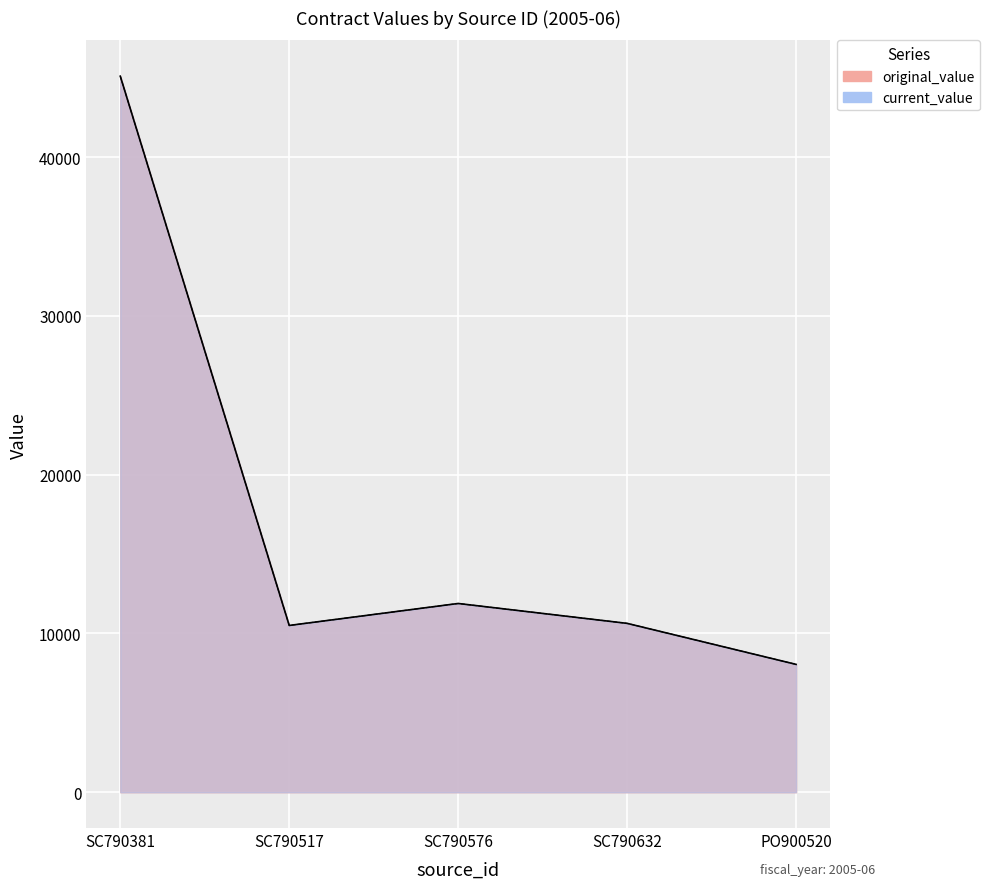

Which has a higher value, PO900520 or SC790517?

SC790517